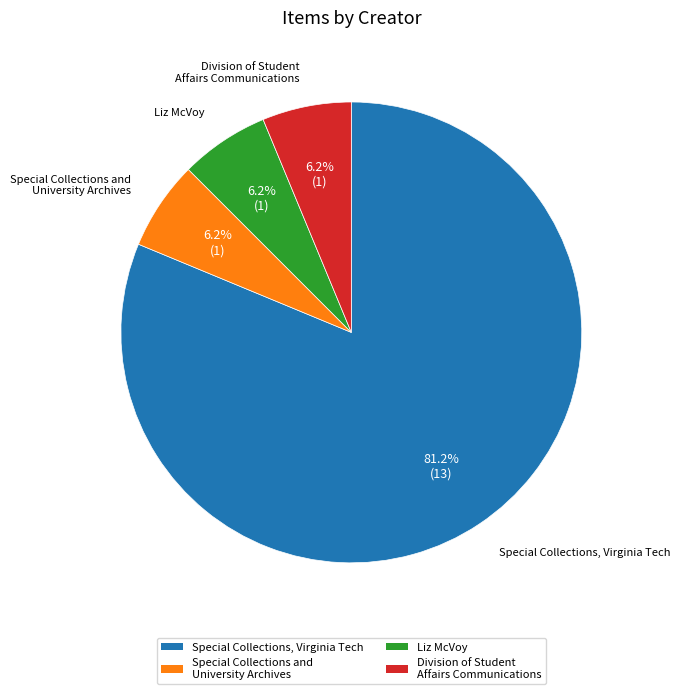

Count the number of slices in the pie.

4